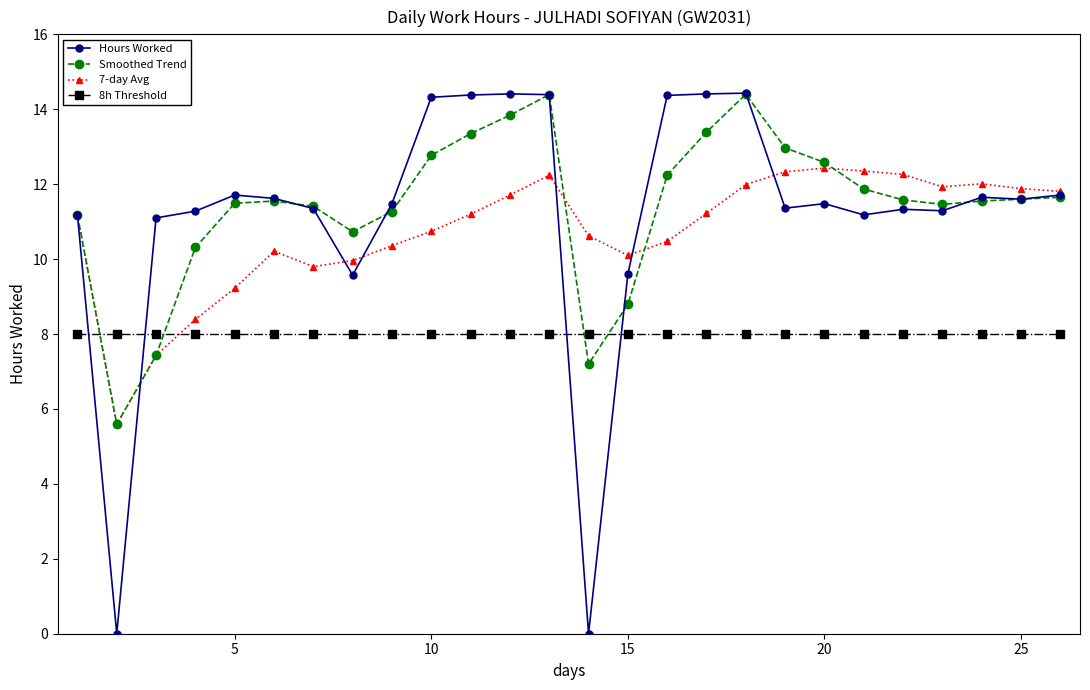

True or false: Smoothed Trend has more than 1 points higher than both neighbors.

True